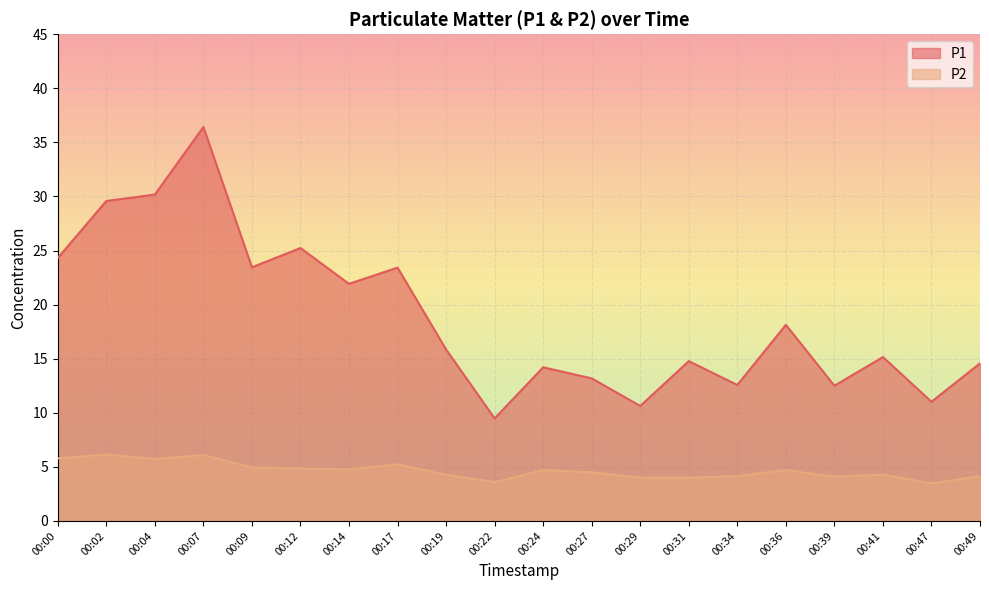

The value of P1 at 00:12 is 35.2. True or false?

False